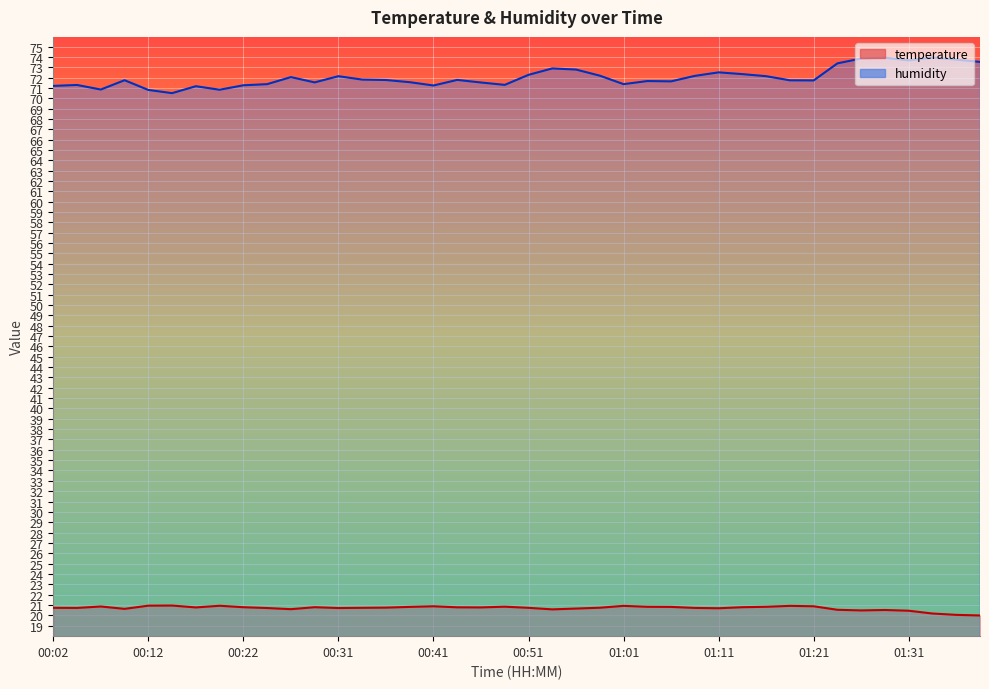

Which series changed the most between 00:29 and 00:41?

humidity